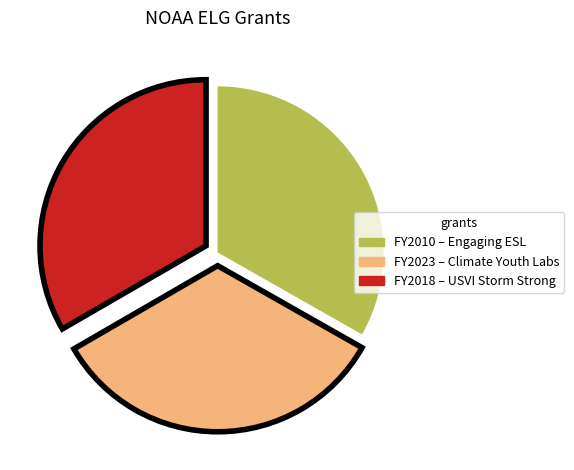

Is there a majority slice in this chart?

No